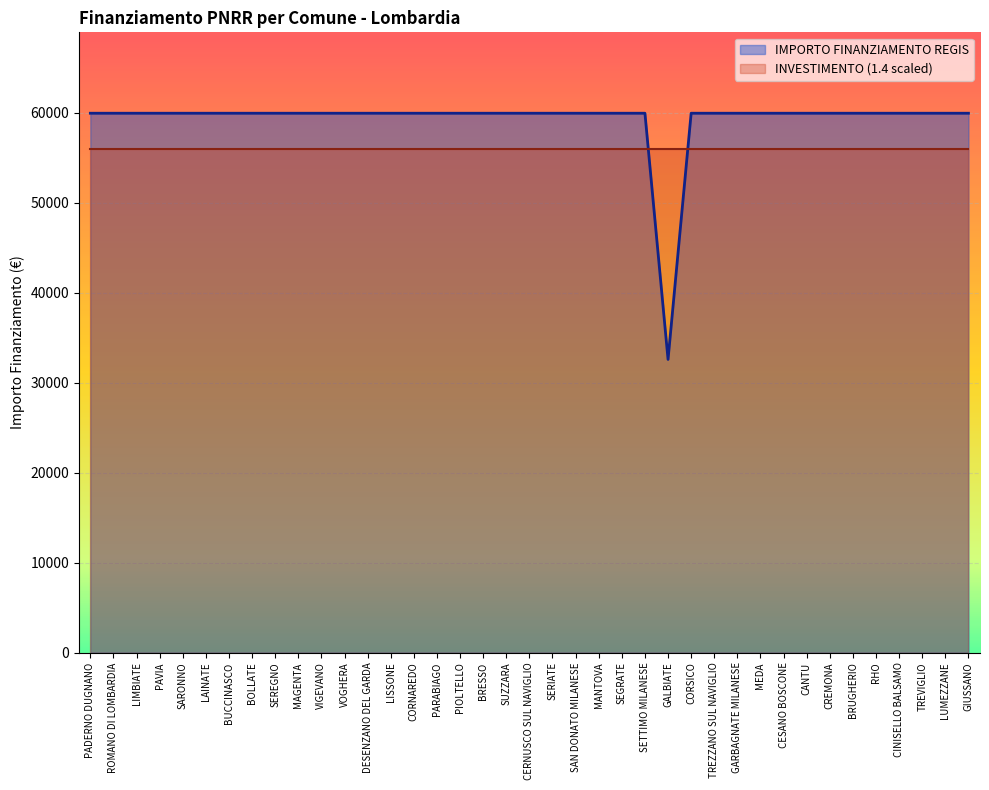

Reading left to right, extract all data points from this chart.

PADERNO DUGNANO=59966	ROMANO DI LOMBARDIA=59966	LIMBIATE=59966	PAVIA=59966	SARONNO=59966	LAINATE=59966	BUCCINASCO=59966	BOLLATE=59966	SEREGNO=59966	MAGENTA=59966	VIGEVANO=59966	VOGHERA=59966	DESENZANO DEL GARDA=59966	LISSONE=59966	CORNAREDO=59966	PARABIAGO=59966	PIOLTELLO=59966	BRESSO=59966	SUZZARA=59966	CERNUSCO SUL NAVIGLIO=59966	SERIATE=59966	SAN DONATO MILANESE=59966	MANTOVA=59966	SEGRATE=59966	SETTIMO MILANESE=59966	GALBIATE=32589	CORSICO=59966	TREZZANO SUL NAVIGLIO=59966	GARBAGNATE MILANESE=59966	MEDA=59966	CESANO BOSCONE=59966	CANTU=59966	CREMONA=59966	BRUGHERIO=59966	RHO=59966	CINISELLO BALSAMO=59966	TREVIGLIO=59966	LUMEZZANE=59966	GIUSSANO=59966